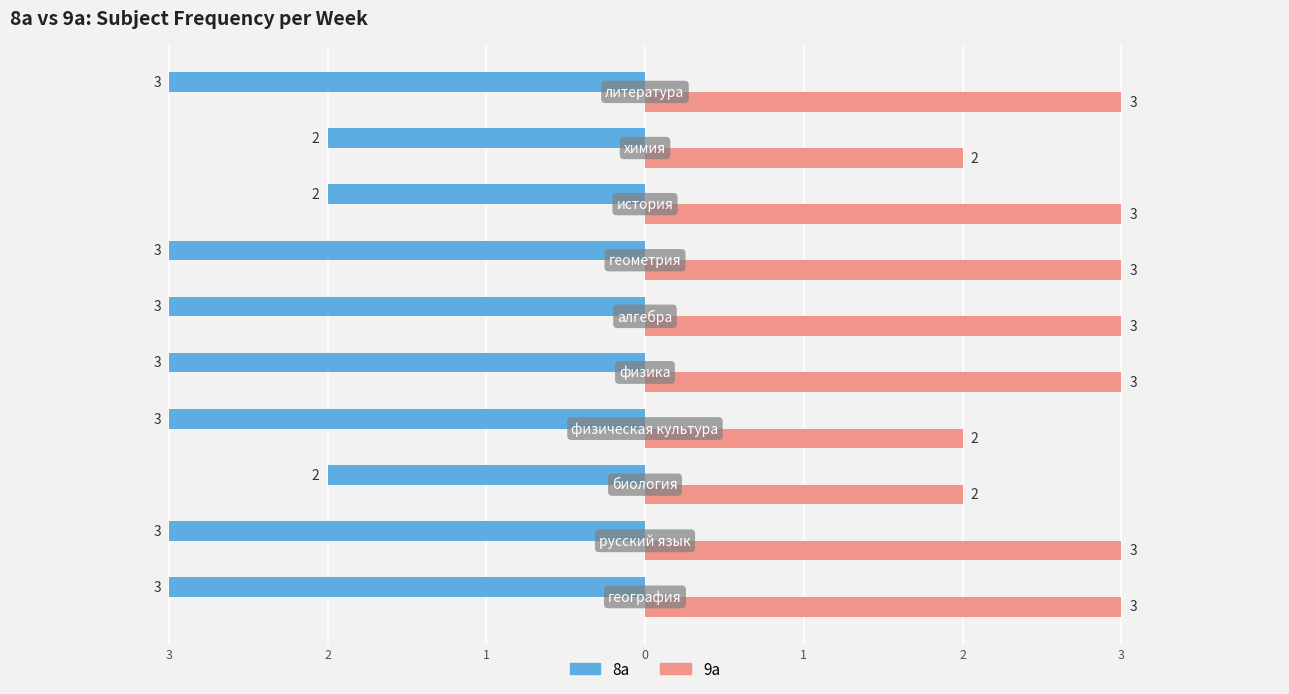

Reading left to right, extract all data points from this chart.

8а: -3	-3	-2	-3	-3	-3	-3	-2	-2	-3
9а: 3	3	2	2	3	3	3	3	2	3